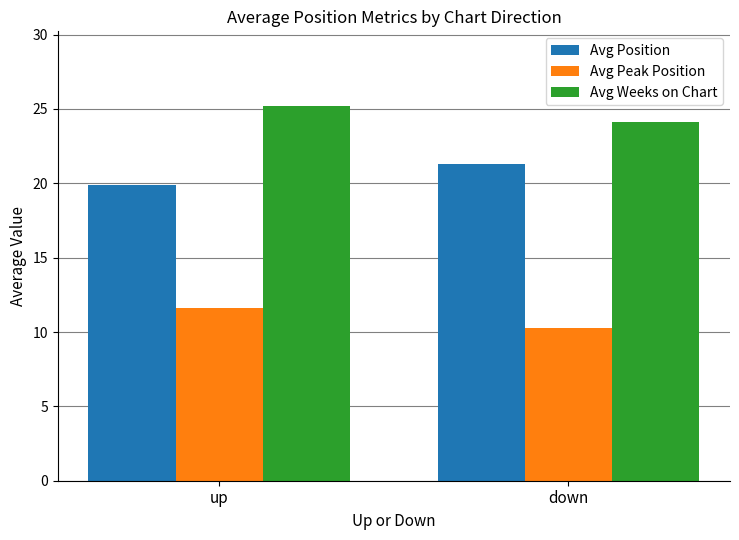

What is the sum of all Avg Position values?

41.1